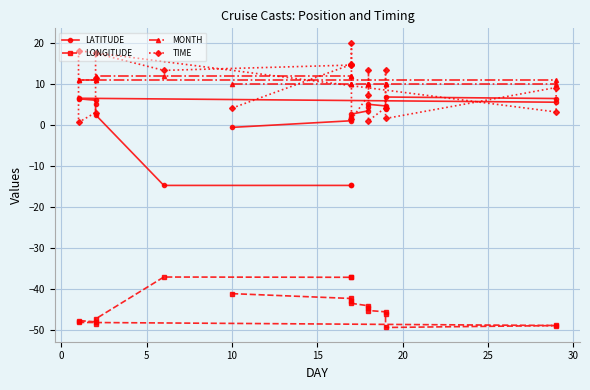

Does the chart display data point markers on the line(s)?

Yes